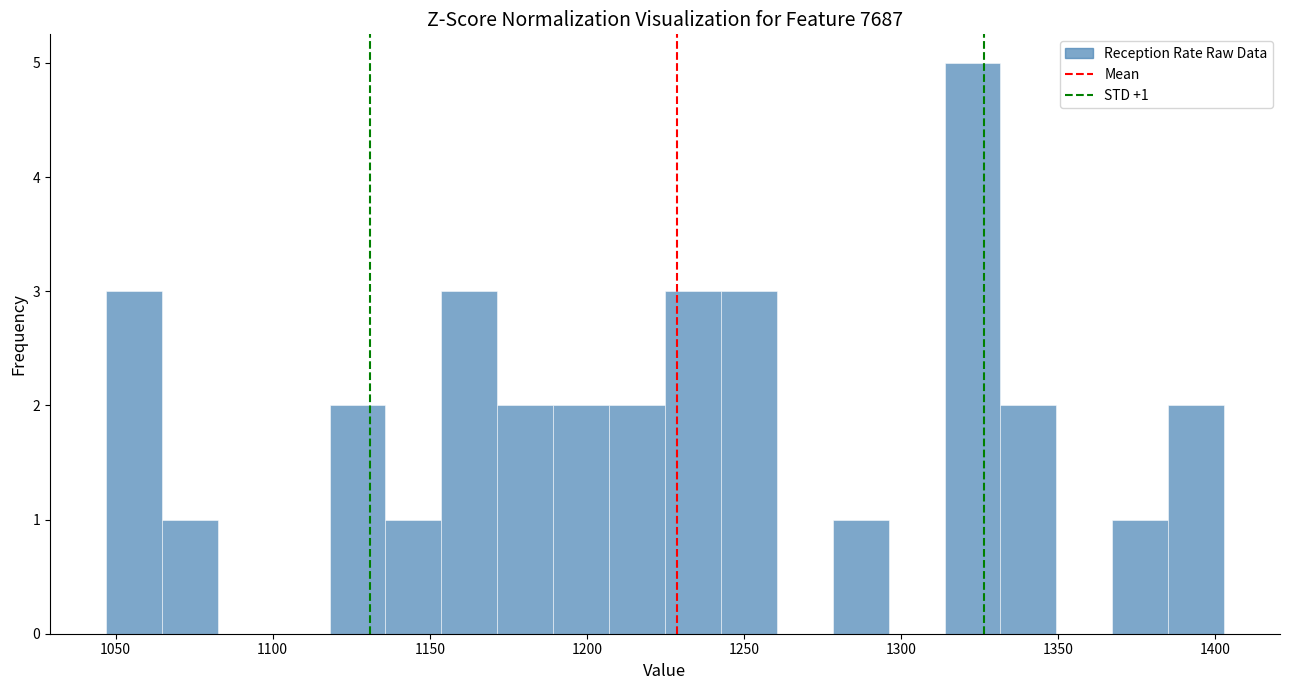

Around what value on the x-axis is the tallest bar? Give the approximate position of its centre, as read against the axis.

1325